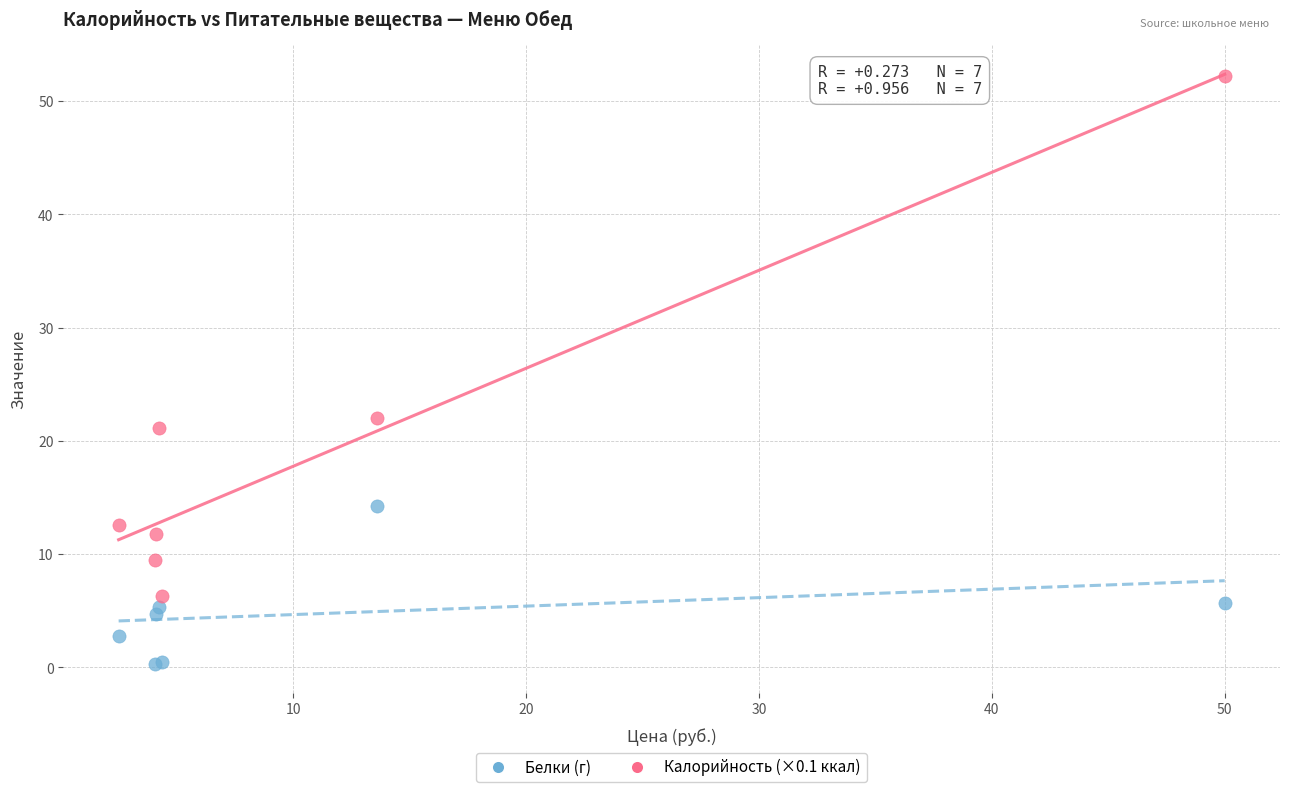

Which series has the largest Y range (max minus min)?

Калорийность (×0.1 ккал)